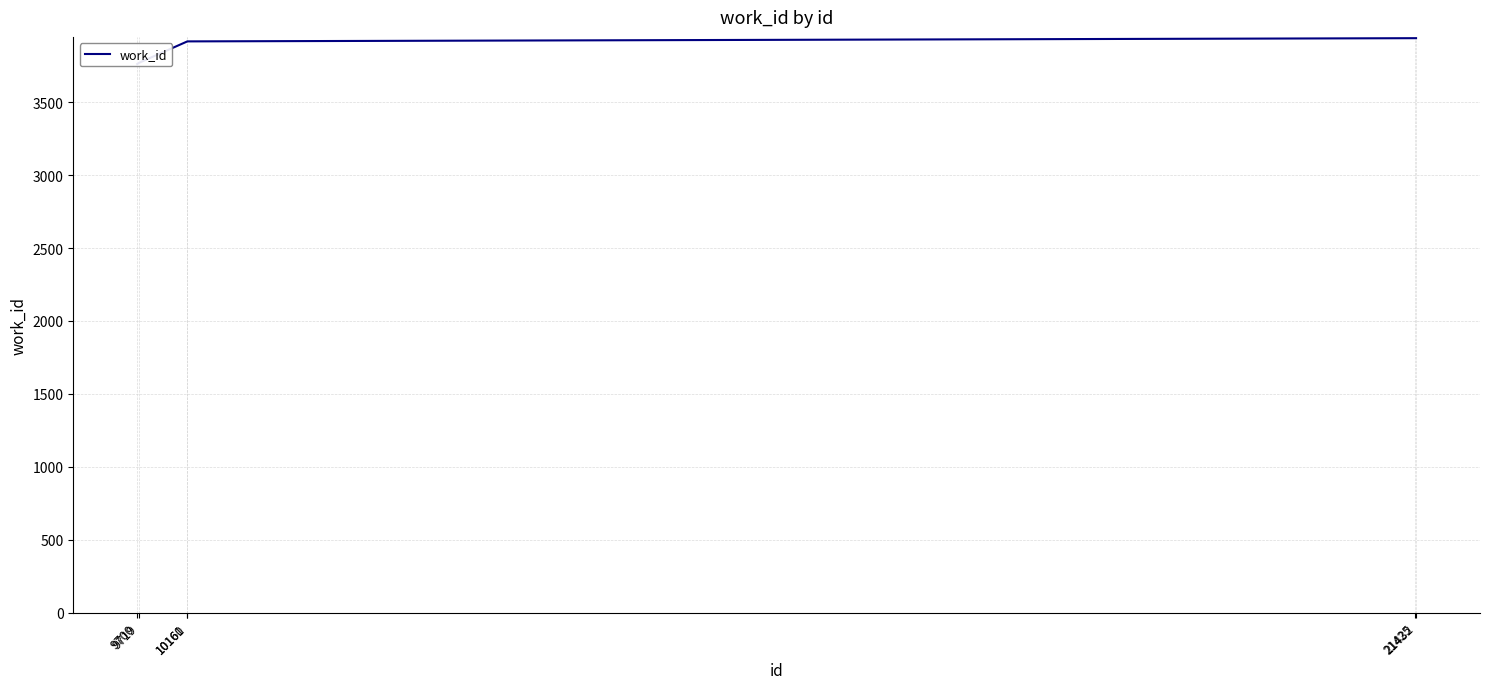

What is the sum of the values at 21432 and 9719?

7708